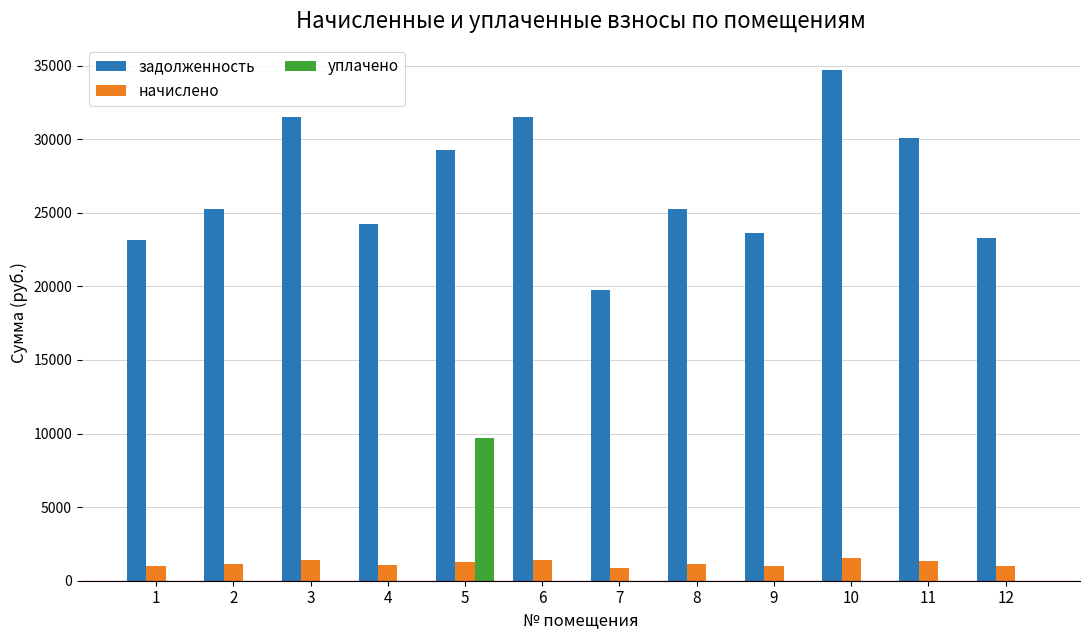

Are the bars horizontal?

No